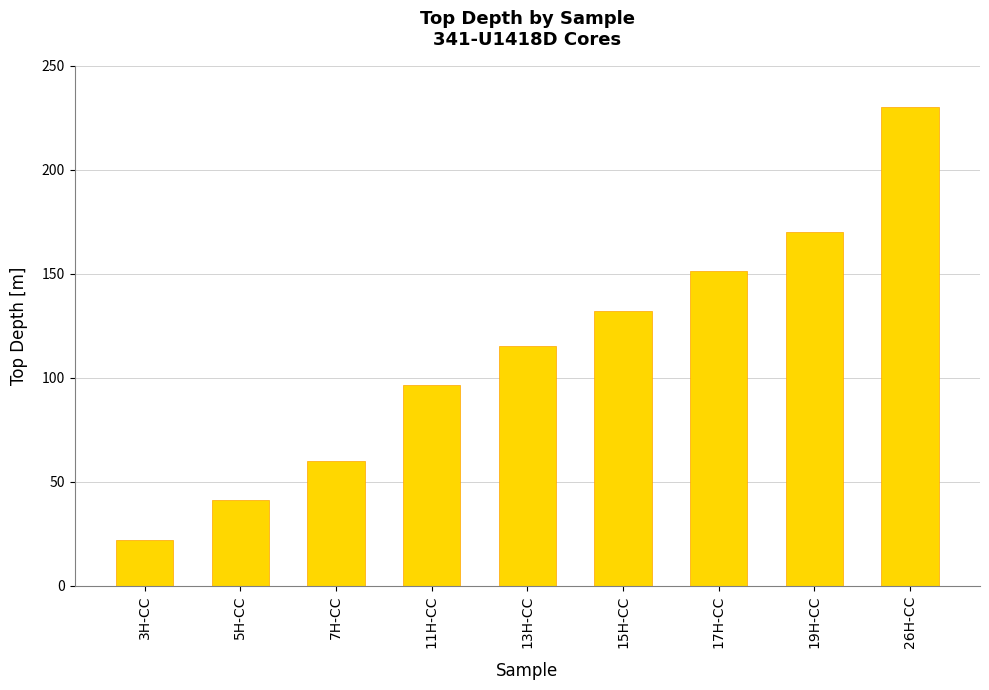

Which category has the lowest value across all series?

3H-CC